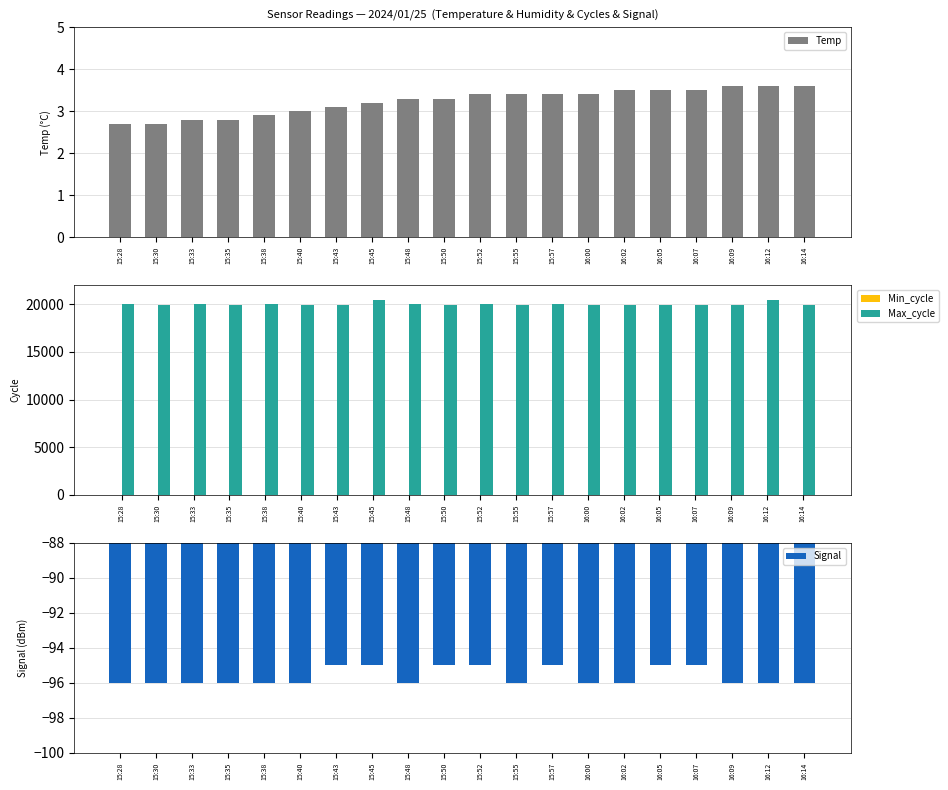

Does the chart contain stacked bars?

No